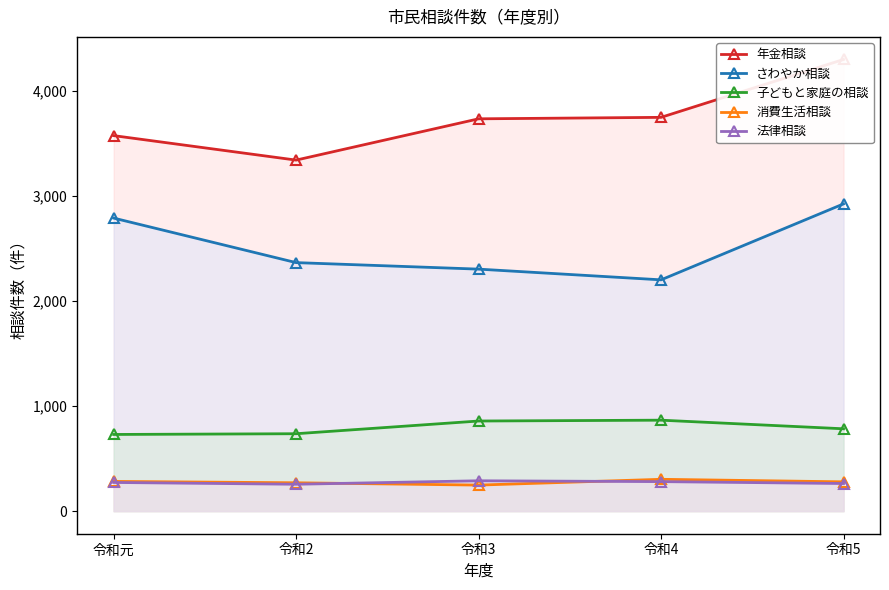

What is the sum of all さわやか相談 values?

12587